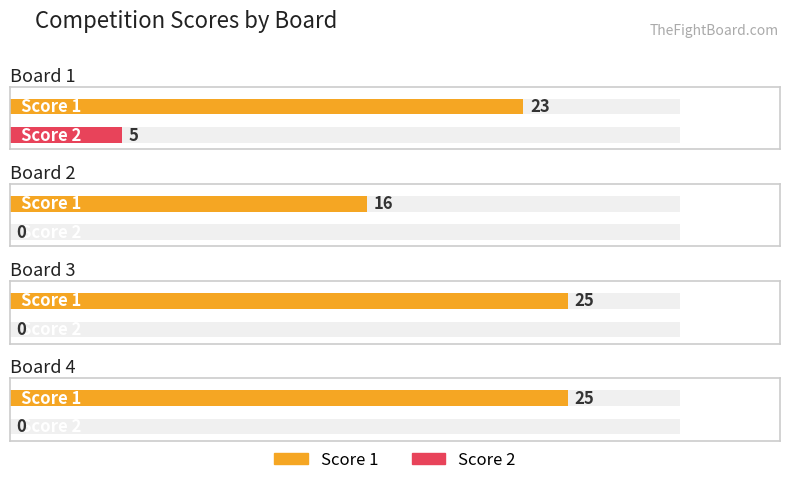

Reading left to right, what are all the values shown in this chart?

Score 1: Board 1=23	Board 2=16	Board 3=25	Board 4=25
Score 2: Board 1=5	Board 2=0	Board 3=0	Board 4=0